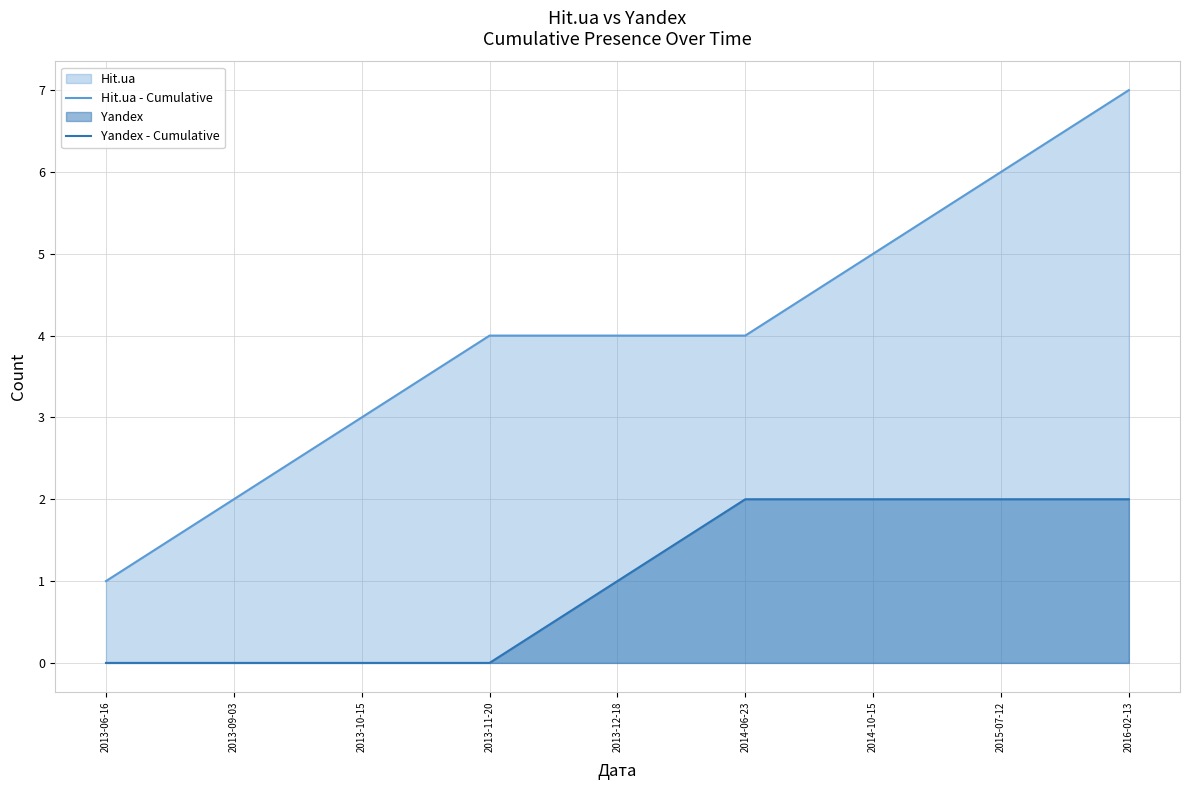

Reading right to left, list all the values displayed in this chart.

Hit.ua - Cumulative: 7	6	5	4	4	4	3	2	1
Yandex - Cumulative: 2	2	2	2	1	0	0	0	0